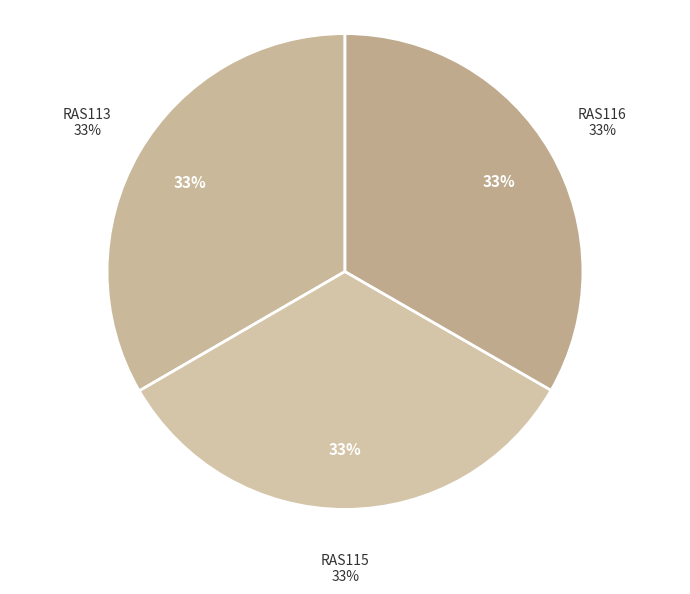

True or false: RAS116 accounts for 38% of the total.

False